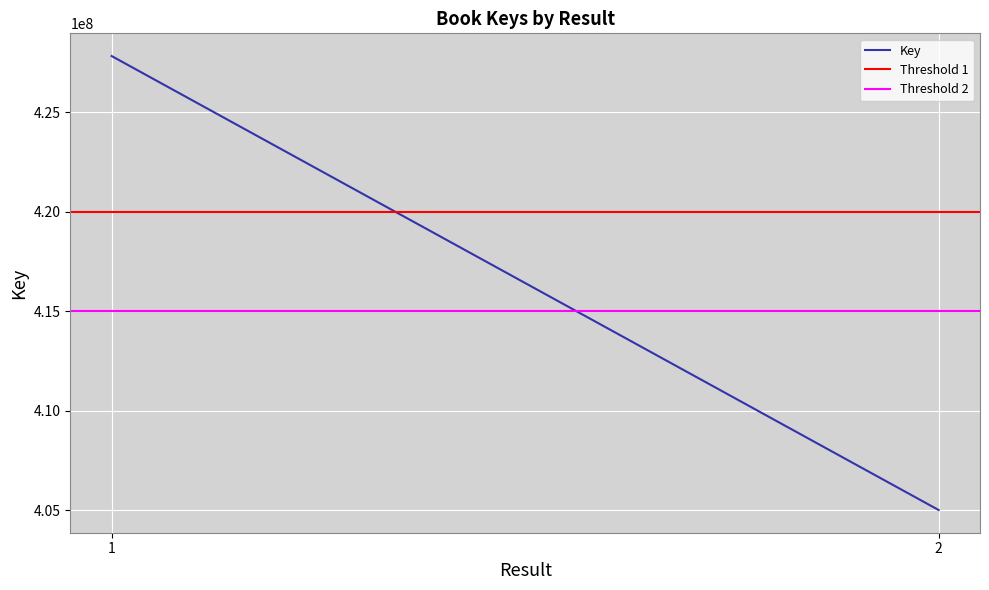

What is the sum of the Threshold 1 values at 1 and 2?

840000000